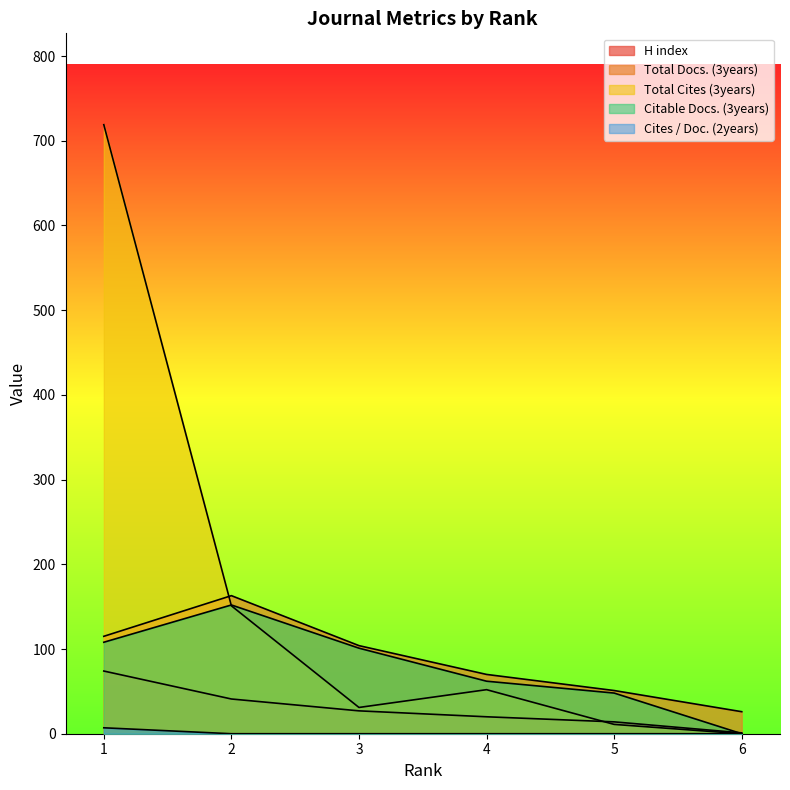

Which category has the lowest value across all series?

6